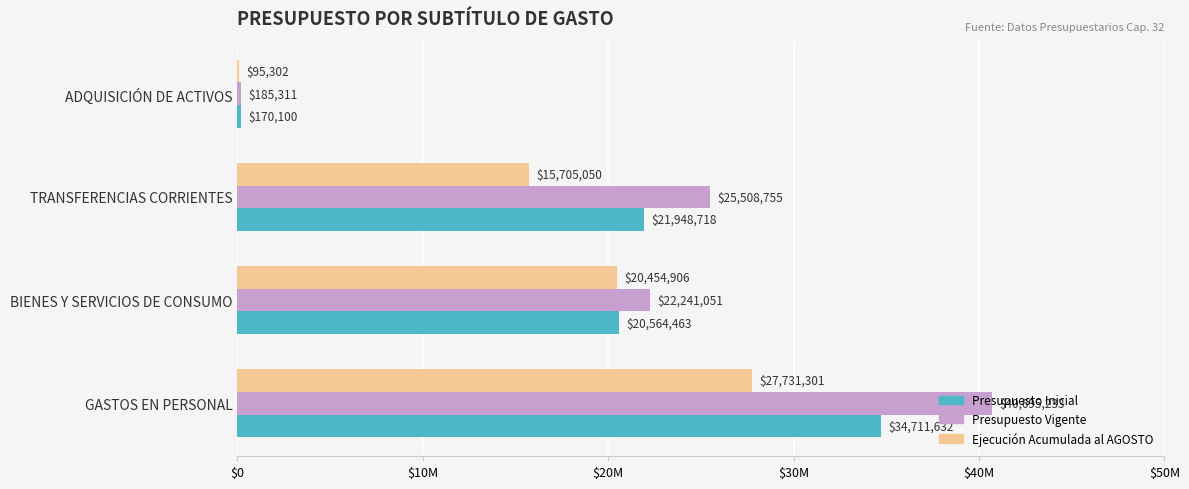

What is the value of the Ejecución Acumulada al AGOSTO bar at the 4th from the left?

95302